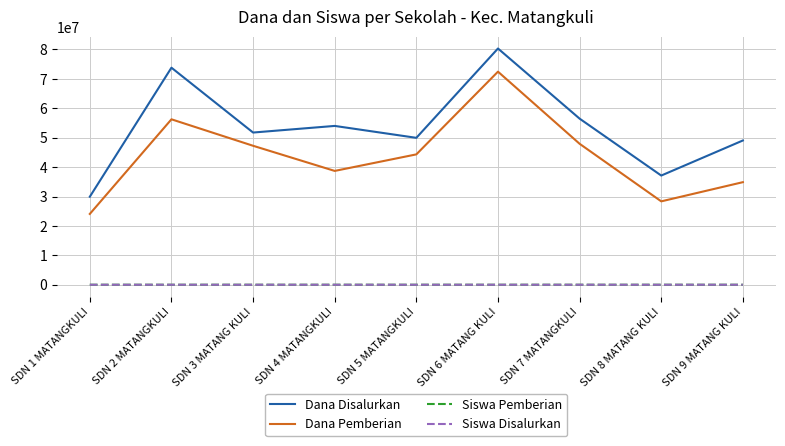

What is the lowest value of the Dana Pemberian series?

24075000